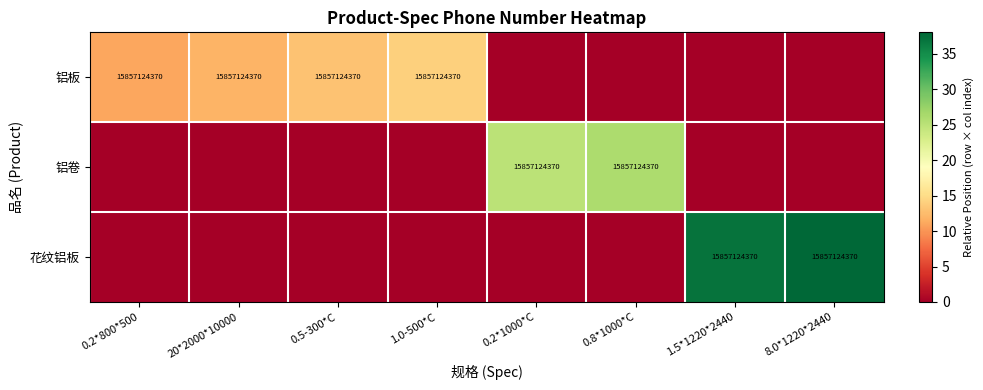

What is the sum of the 铝板 values at 0.5-300*C and 1.0-500*C?

31714248740